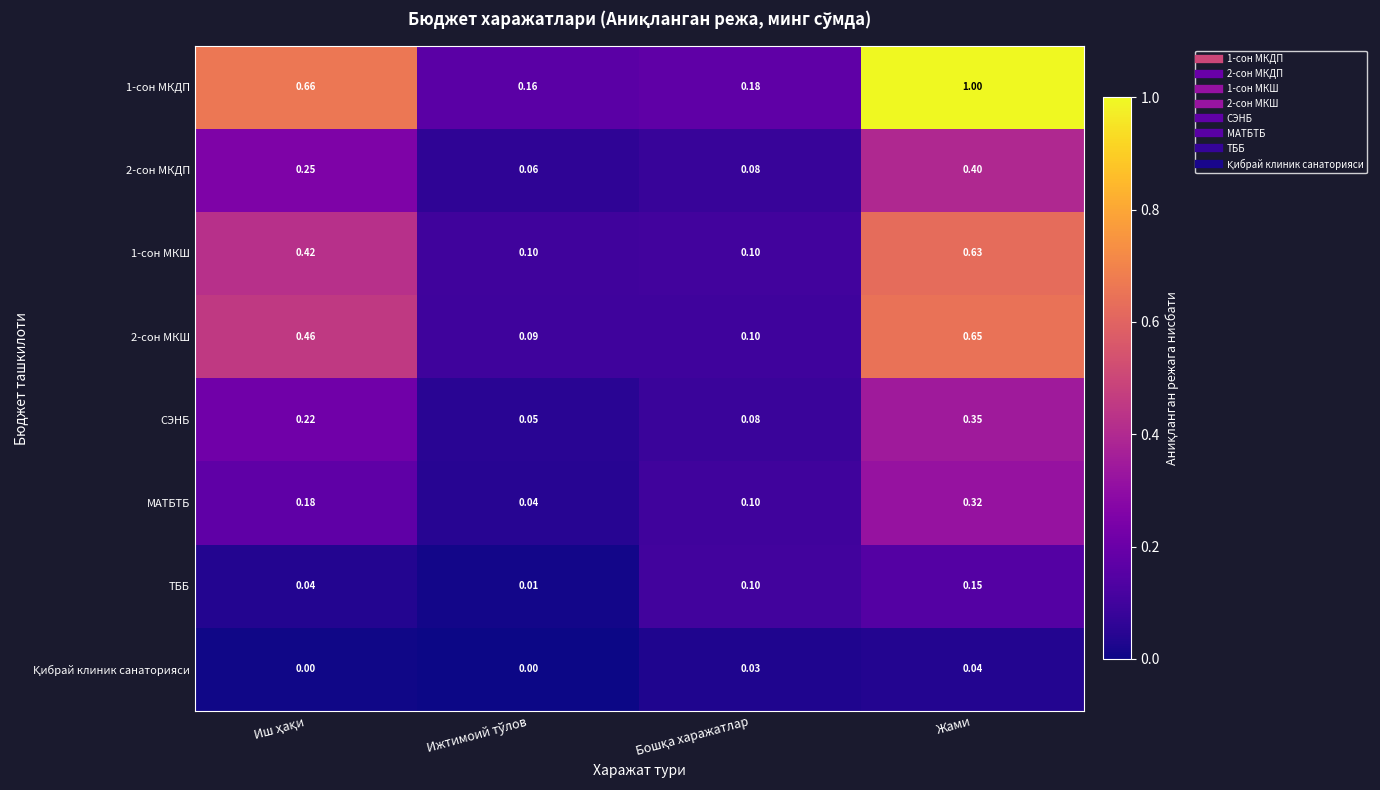

Which category has the highest value across all series?

Жами